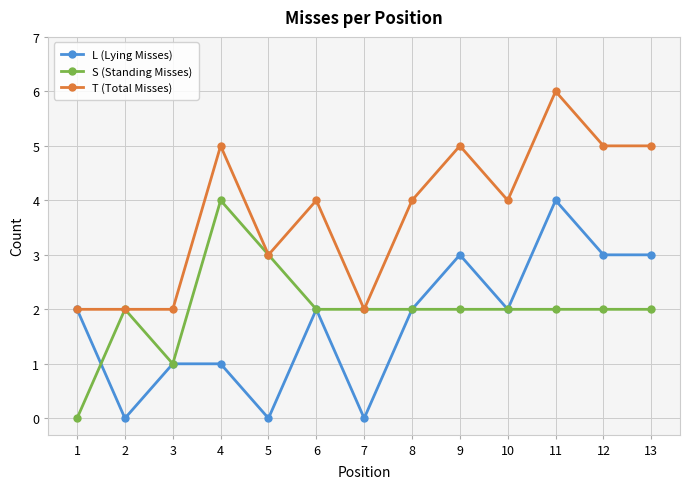

What are all the series names shown in the legend?

L (Lying Misses), S (Standing Misses), T (Total Misses)